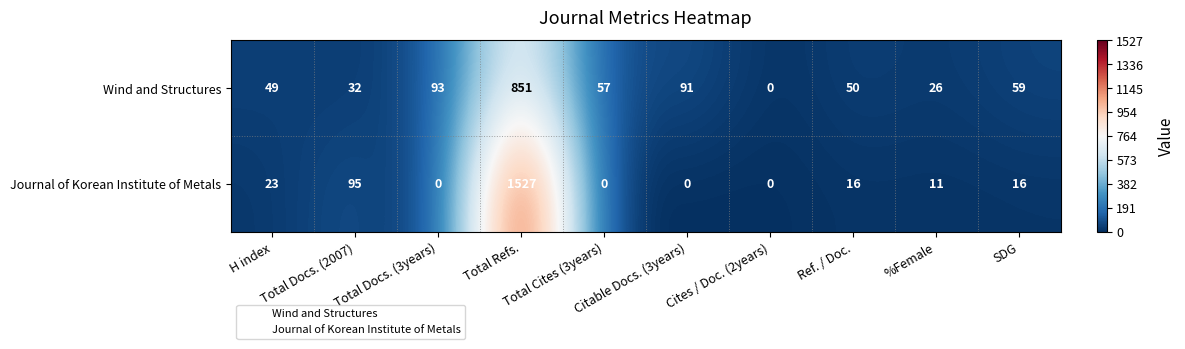

Between Ref. / Doc. and SDG, which series saw the biggest shift?

Wind and Structures